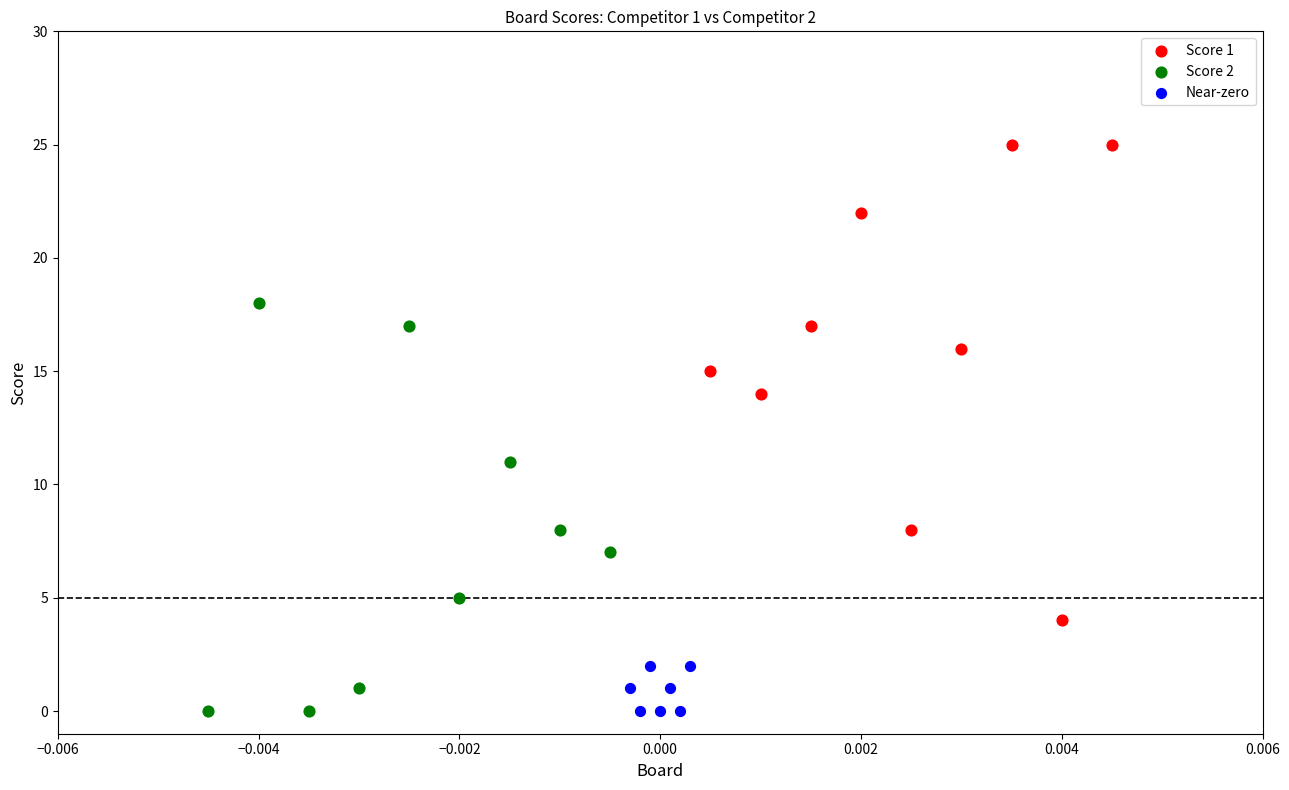

Which series has the widest spread of Y values?

Score 1